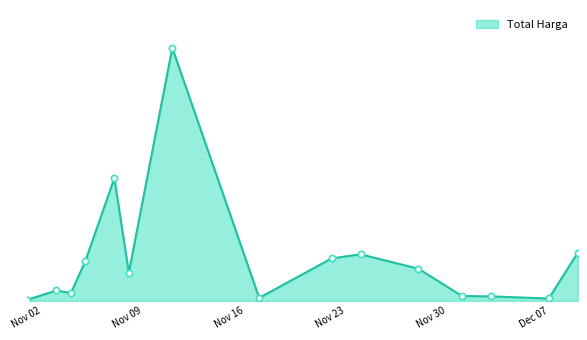

Is this an area chart (filled region under the line)?

Yes